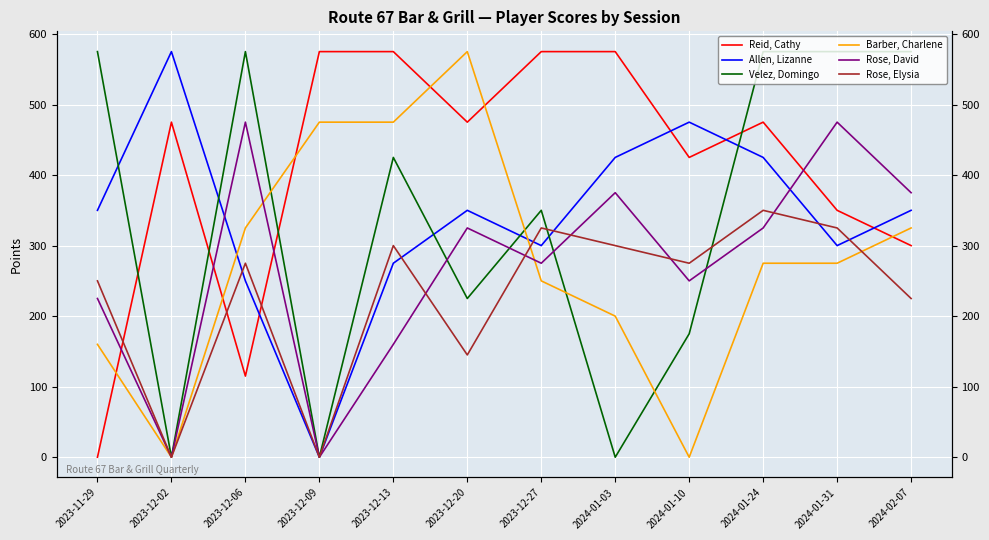

What is the difference between the Barber, Charlene values at 2024-01-31 and 2023-12-02?

275